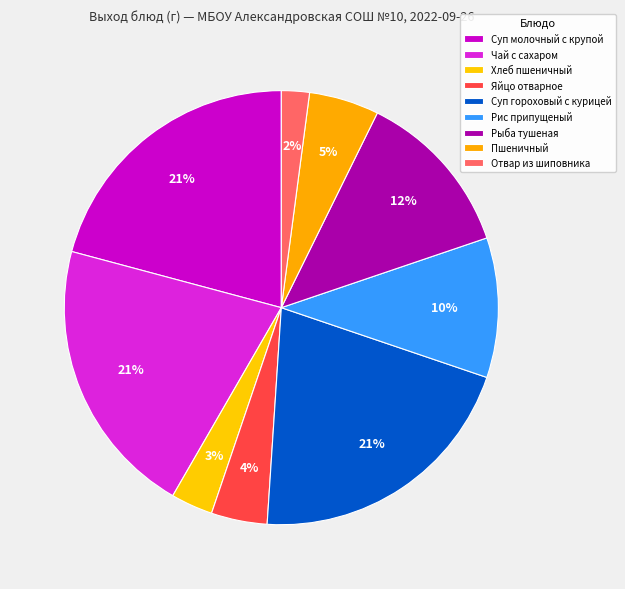

Between Суп молочный с крупой and Рыба тушеная, which is larger?

Суп молочный с крупой